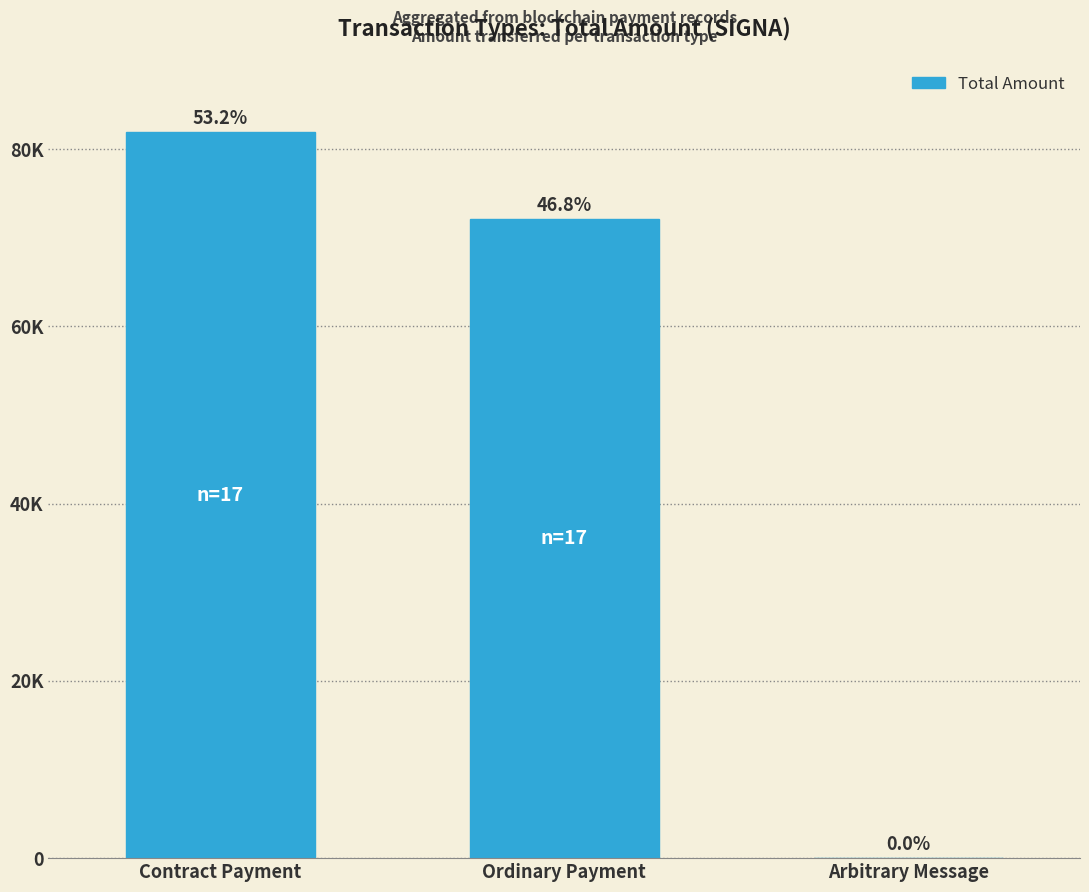

Does the chart contain any negative values?

No